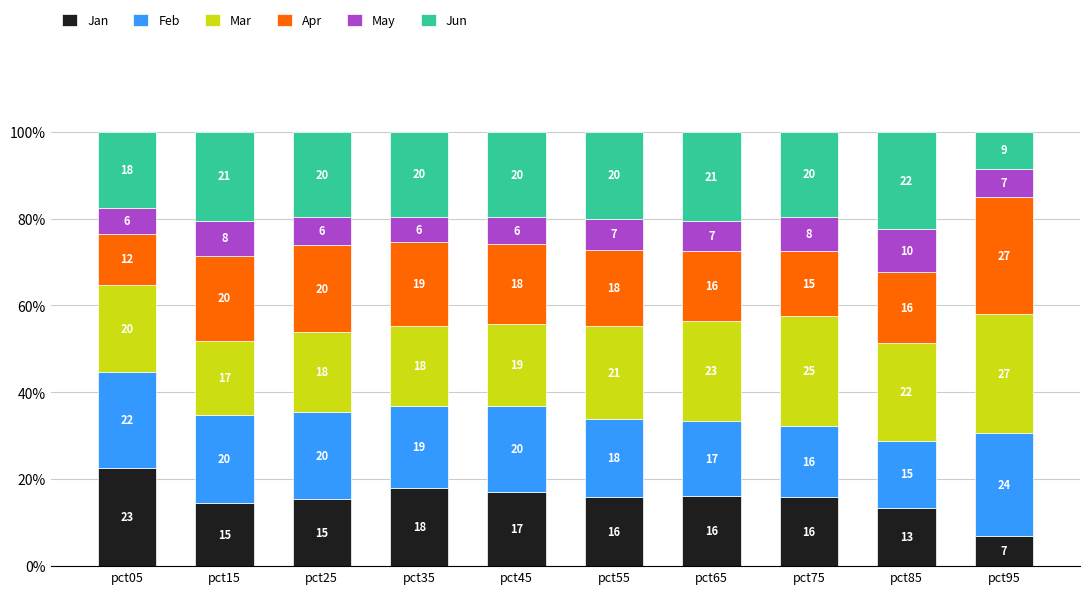

What is the minimum value for Jan?

6.9